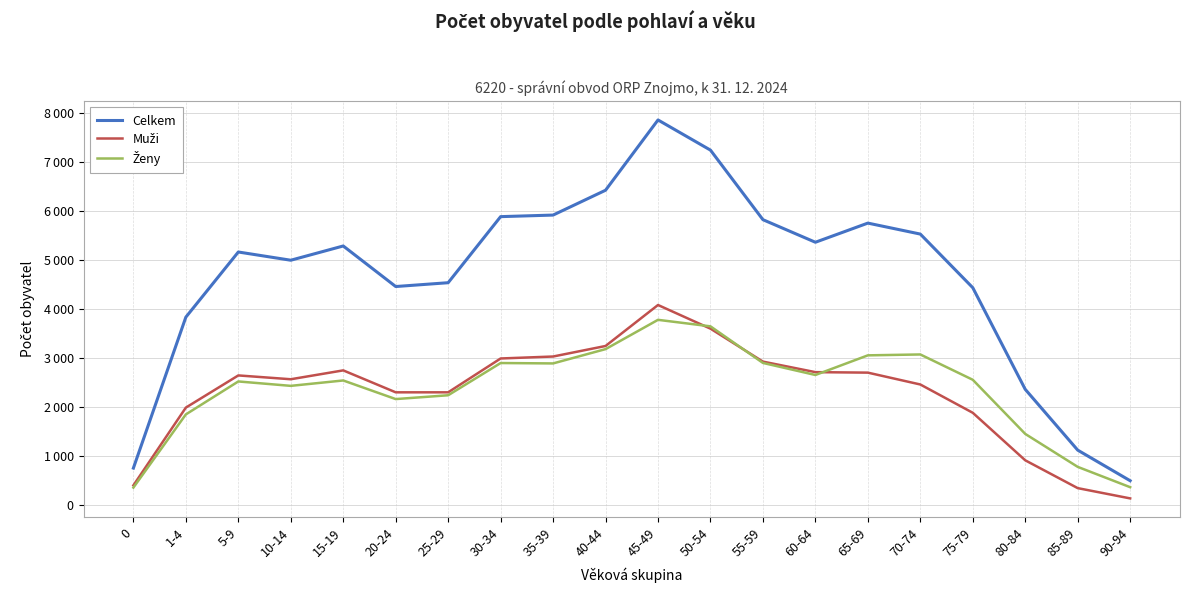

Is this an area chart (filled region under the line)?

No